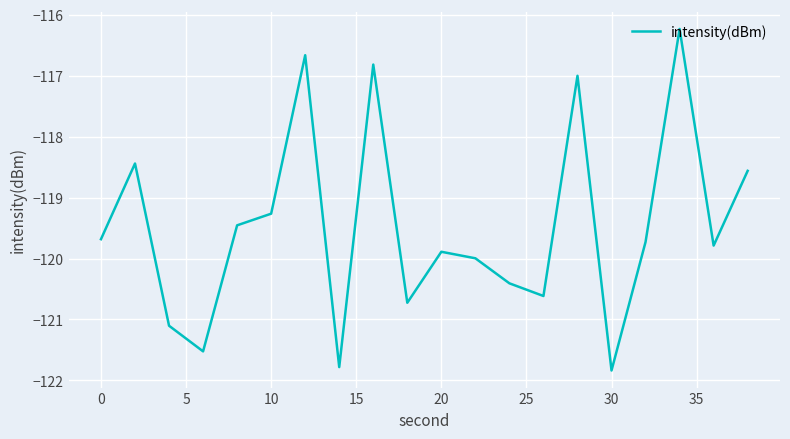

True or false: the data has more than 0 interior local peaks.

True